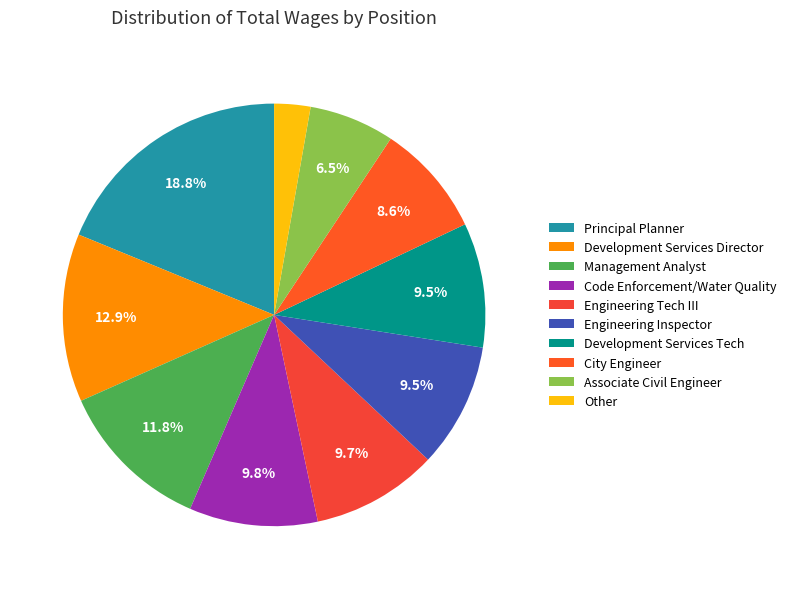

What is the largest slice in the pie chart?

Principal Planner